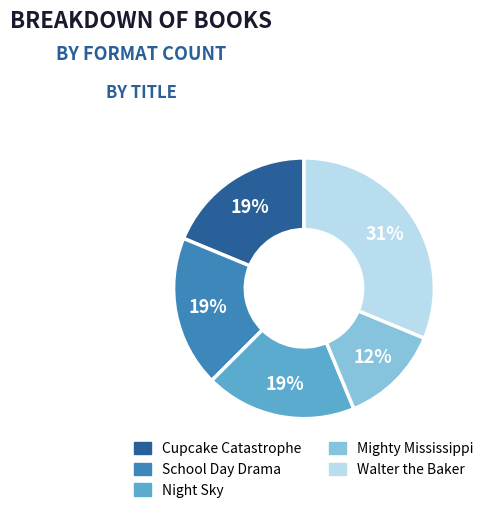

Is there any slice that represents more than half of the pie?

No